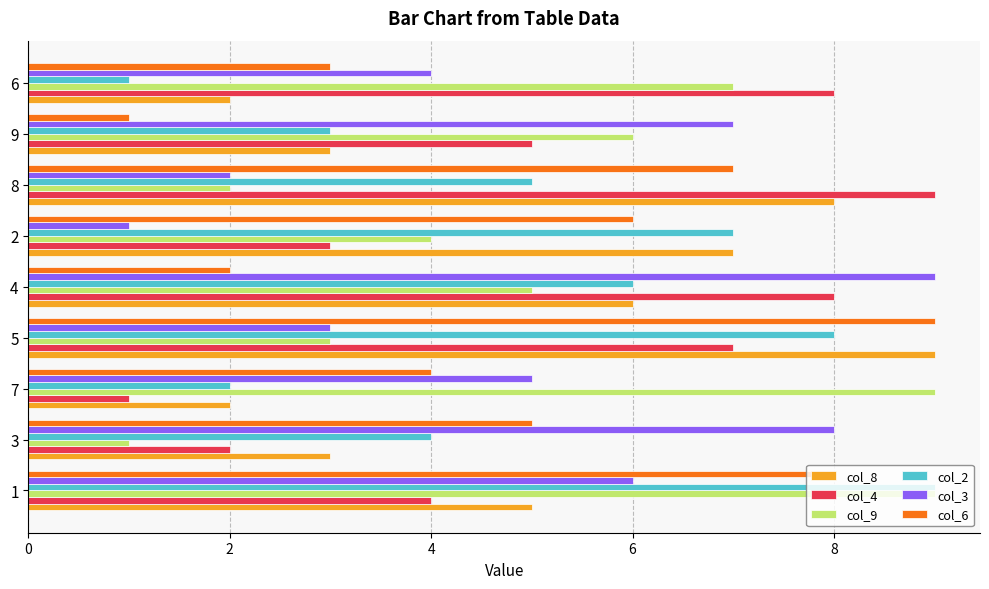

List the labels in order of col_2 value, largest first.

1, 5, 2, 4, 8, 3, 9, 7, 6